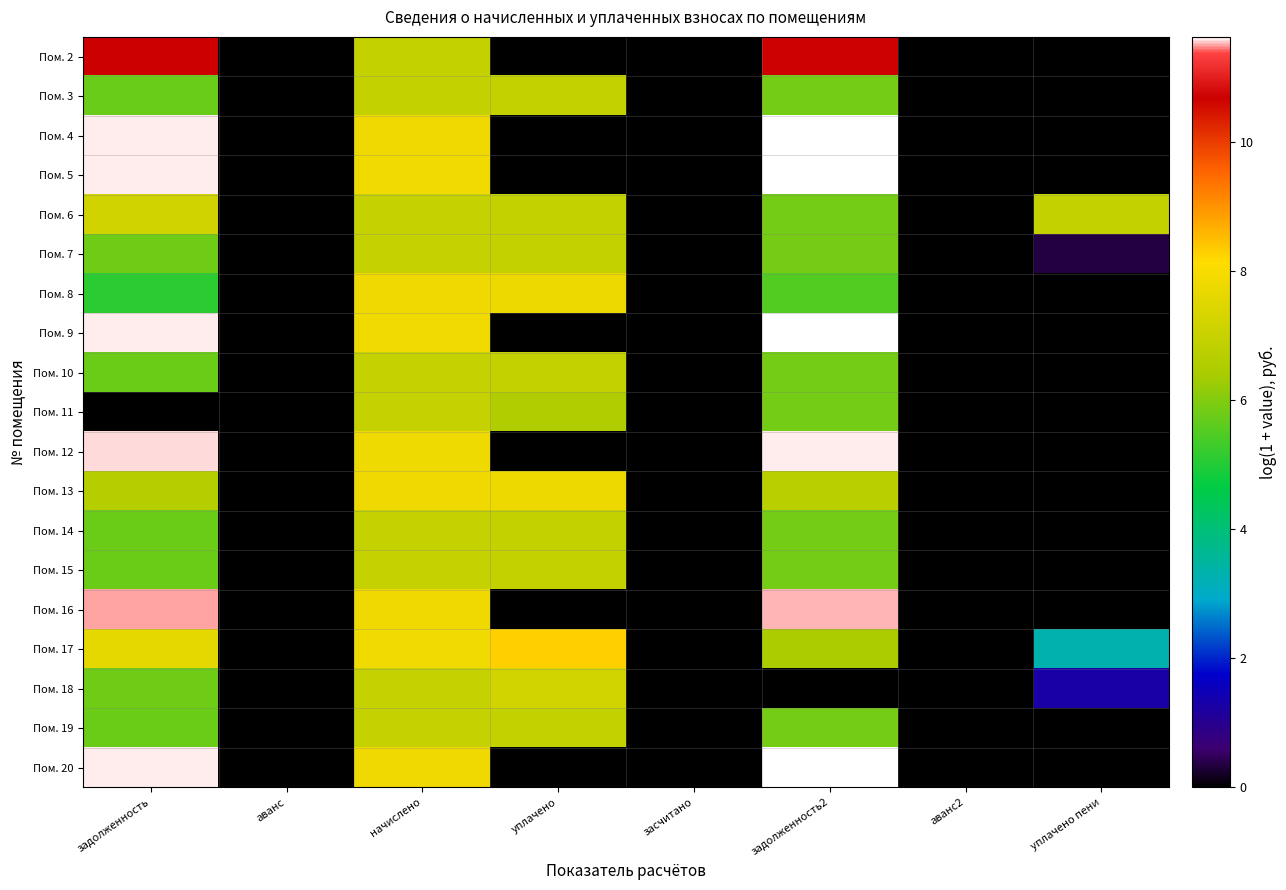

What is the spread (max minus min) of values at задолженность?

11.6